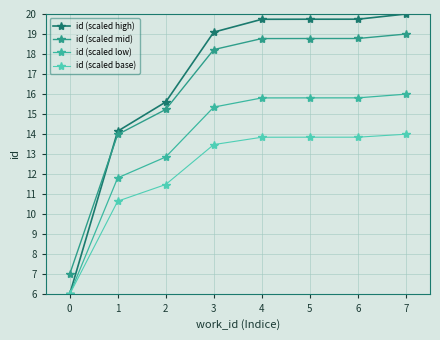

At 6, list the series in order from largest to smallest.

id (scaled high), id (scaled mid), id (scaled low), id (scaled base)